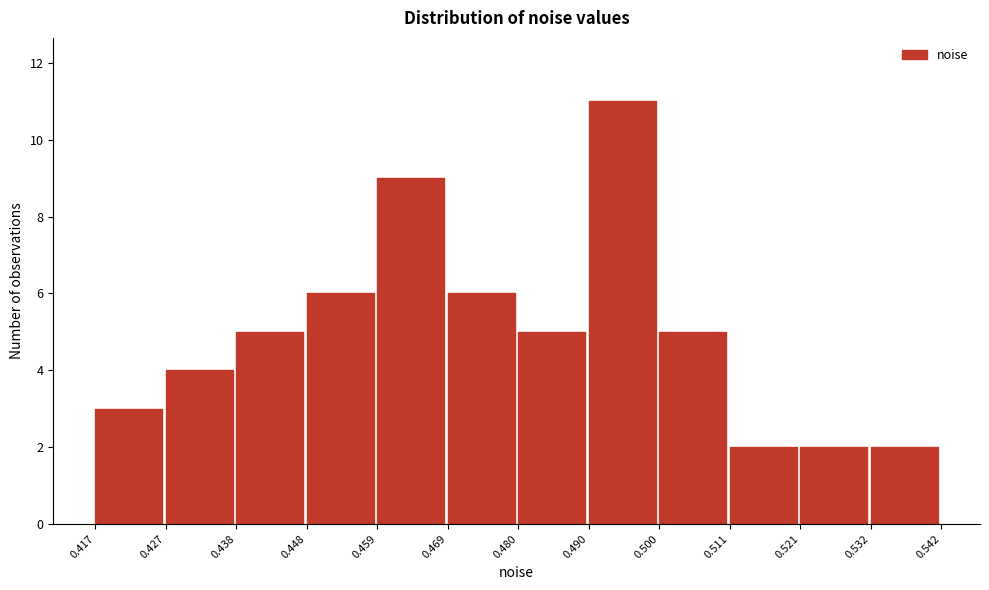

Reading left to right, transcribe this chart: for each bar, give the range it covers on the x-axis and its height. The values are not printed on the chart, so give them approximately, as read against the axis.

0.417 to 0.427: 3
0.427 to 0.438: 4
0.438 to 0.448: 5
0.448 to 0.459: 6
0.459 to 0.469: 9
0.469 to 0.480: 6
0.480 to 0.490: 5
0.490 to 0.500: 11
0.500 to 0.511: 5
0.511 to 0.521: 2
0.521 to 0.532: 2
0.532 to 0.542: 2